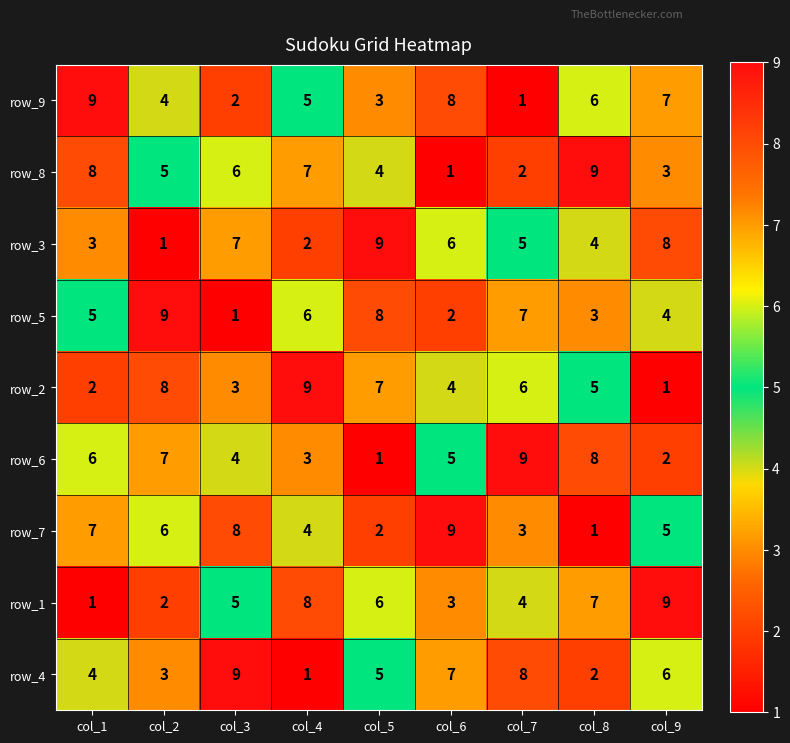

Is the value of row_9 at col_3 greater than the value of row_5 at col_3?

Yes